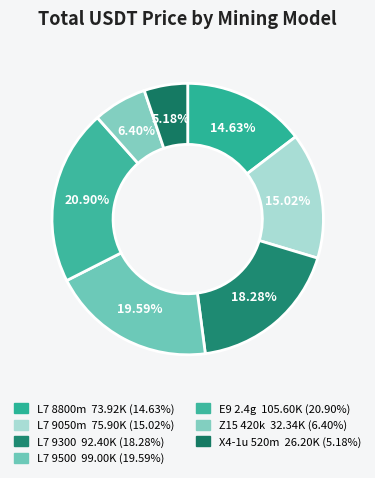

To the nearest percent, what percentage of the pie is L7 8800m?

15%